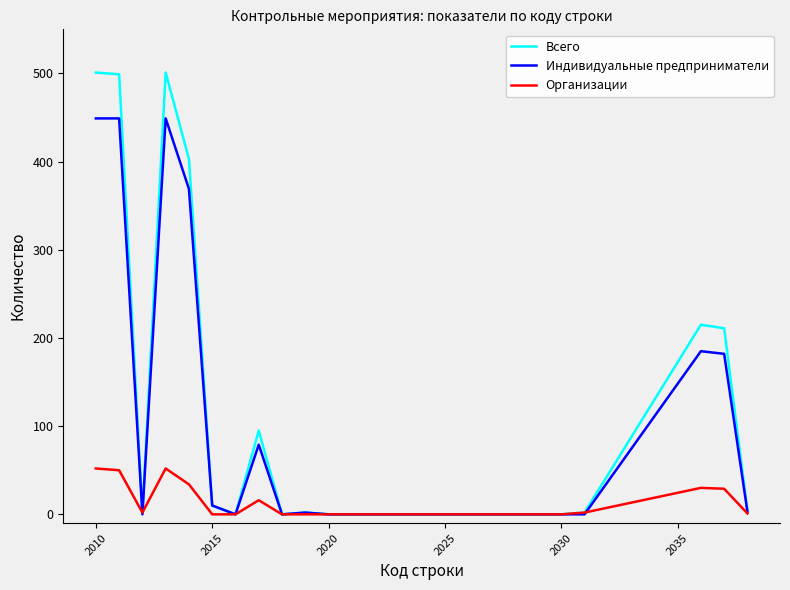

Which series has the largest range (max minus min)?

Всего